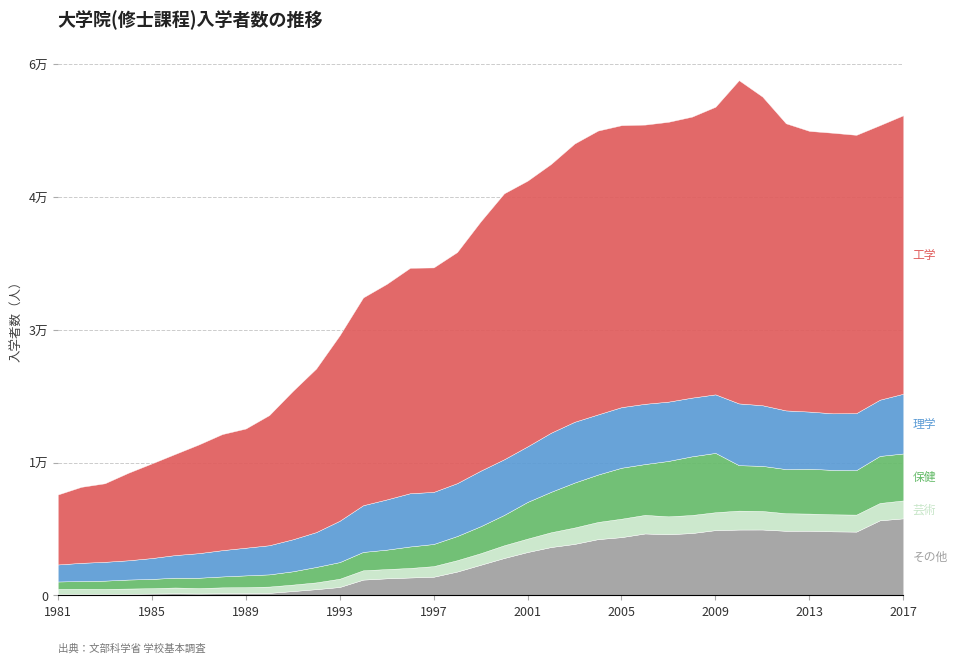

What is the difference between the second highest and second lowest values in the 芸術 series?

1520